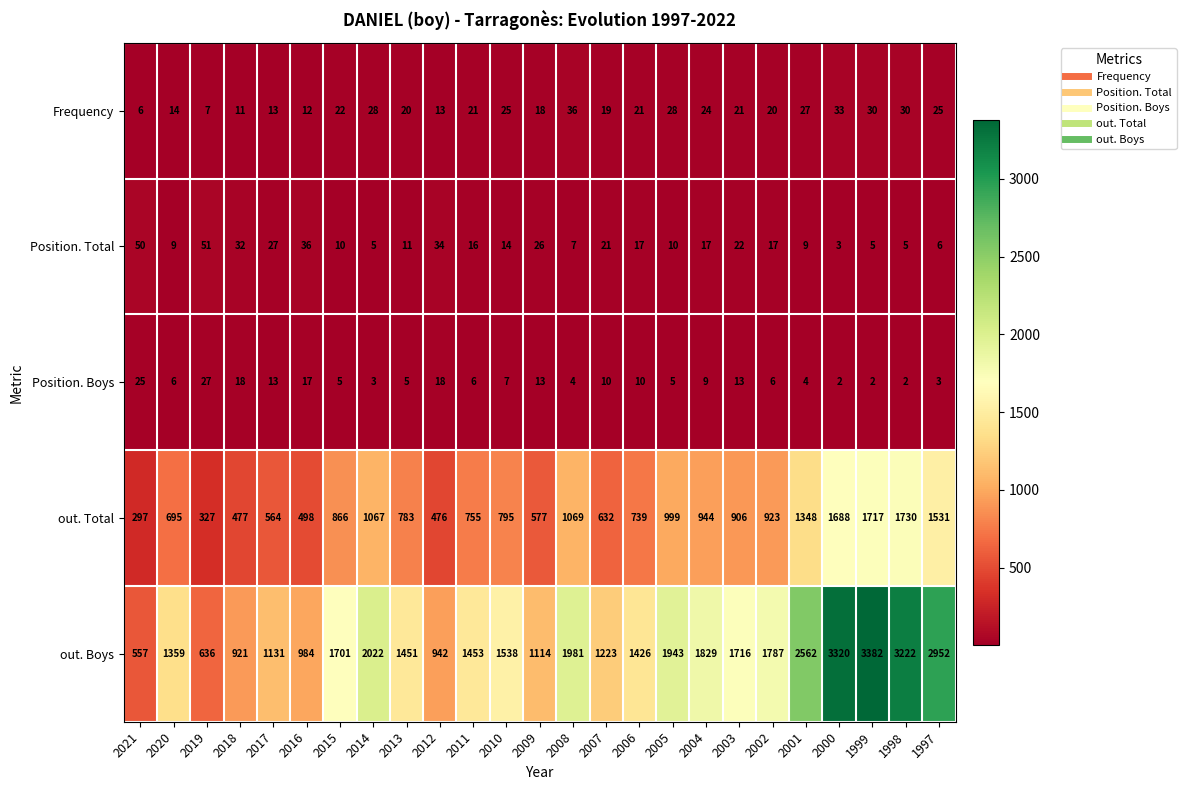

What is the highest value of the Position. Total series?

51